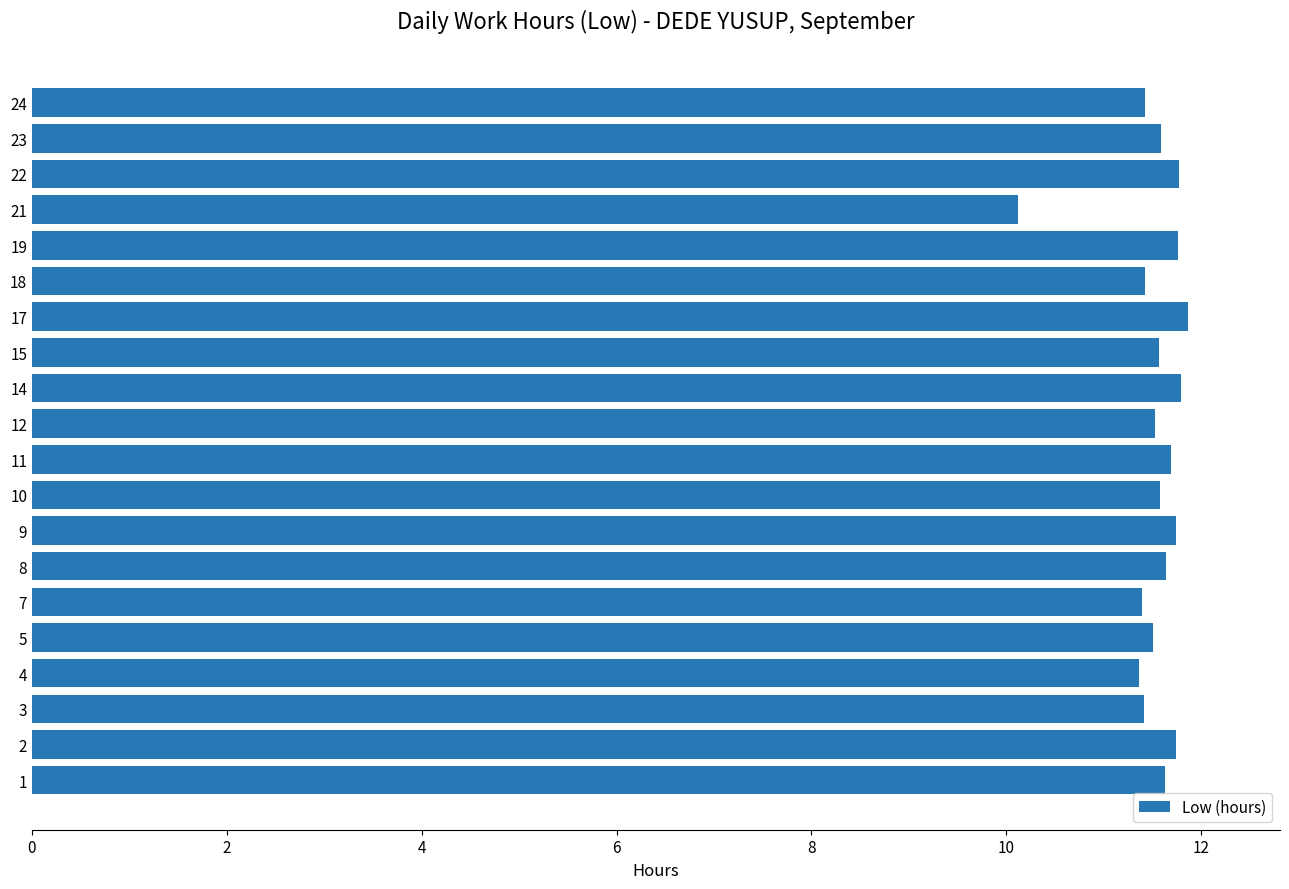

What is the difference between the values at 9 and 24?

0.3